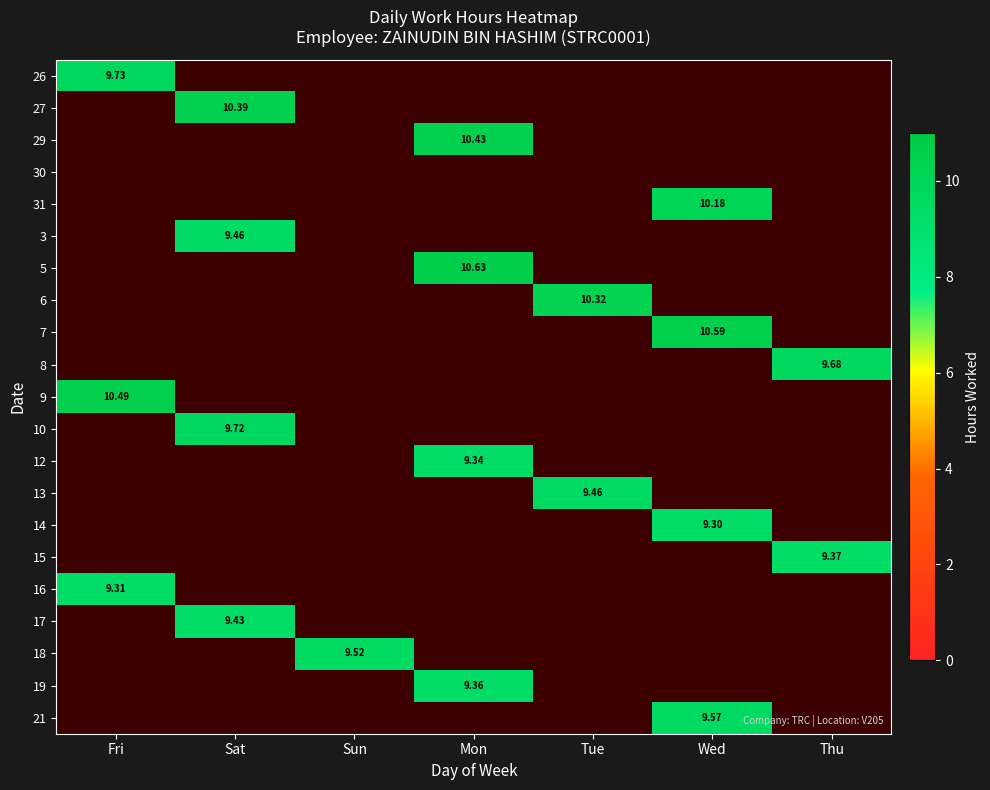

True or false: 3 has a value of 0.0 at Sun.

True